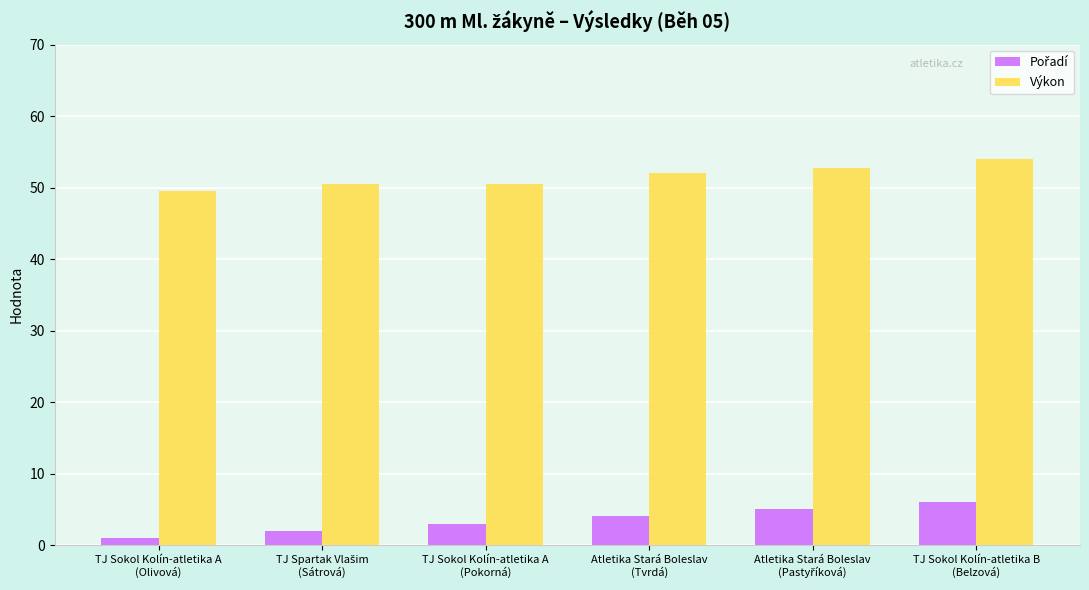

At how many categories does at least one series exceed 48?

6